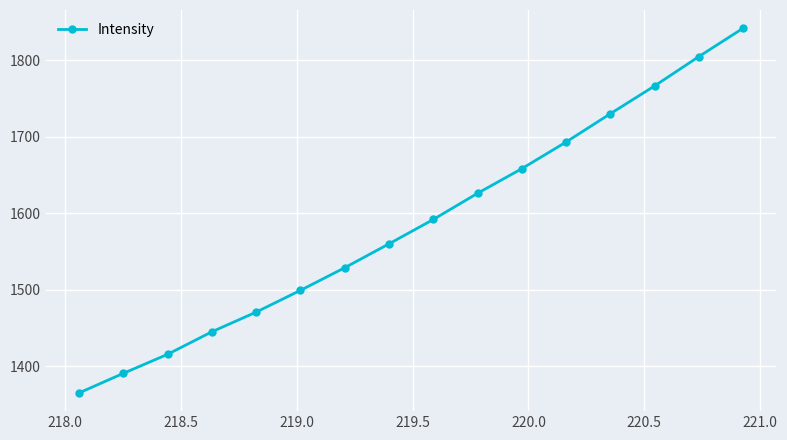

What is the difference between the maximum and second lowest values?

451.2